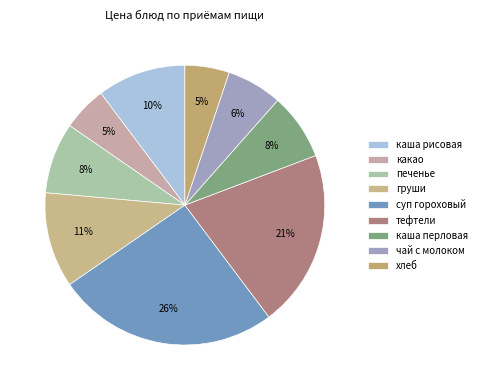

Which category has the smallest portion of the pie?

какао